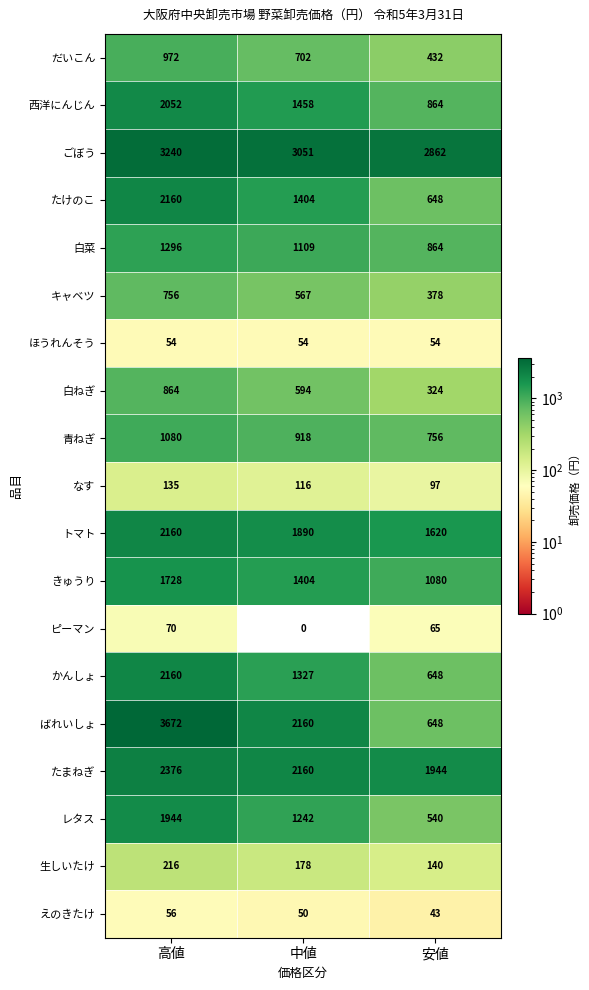

How many data points in レタス are less than 1242?

1